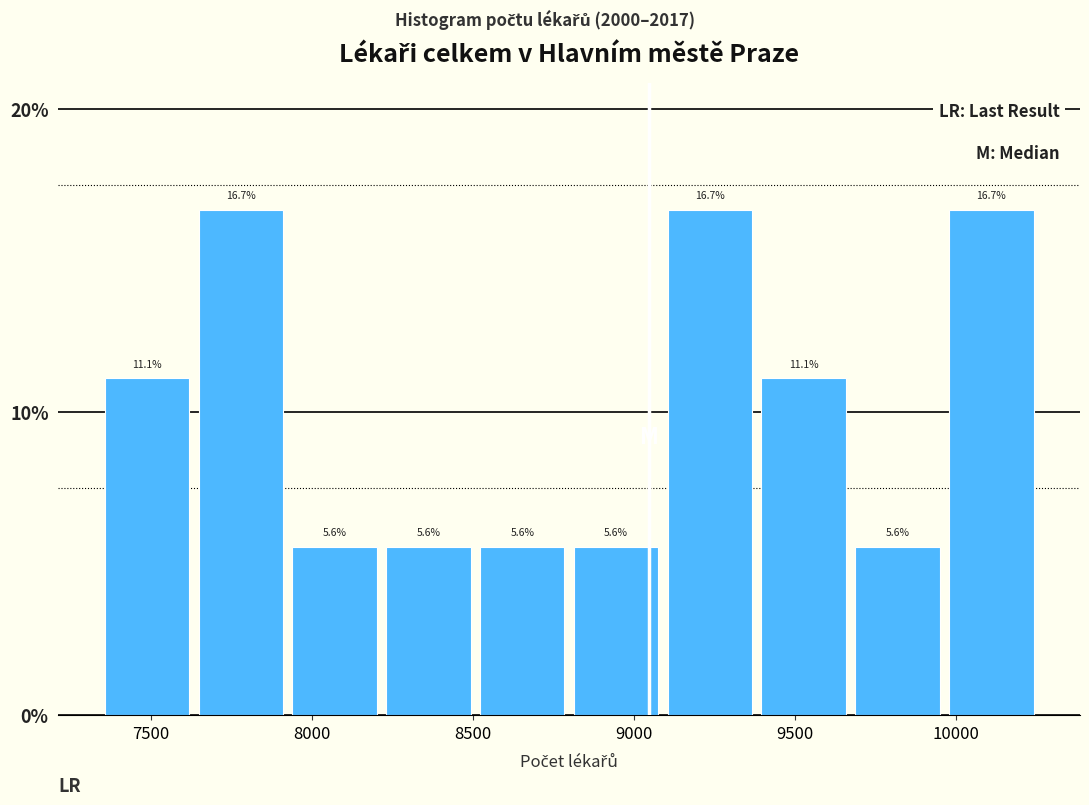

How tall is the bar that spans 8800 to 9100 on the x-axis? The bar edges are not printed on the chart, so give them approximately, as read against the axis.

5.6